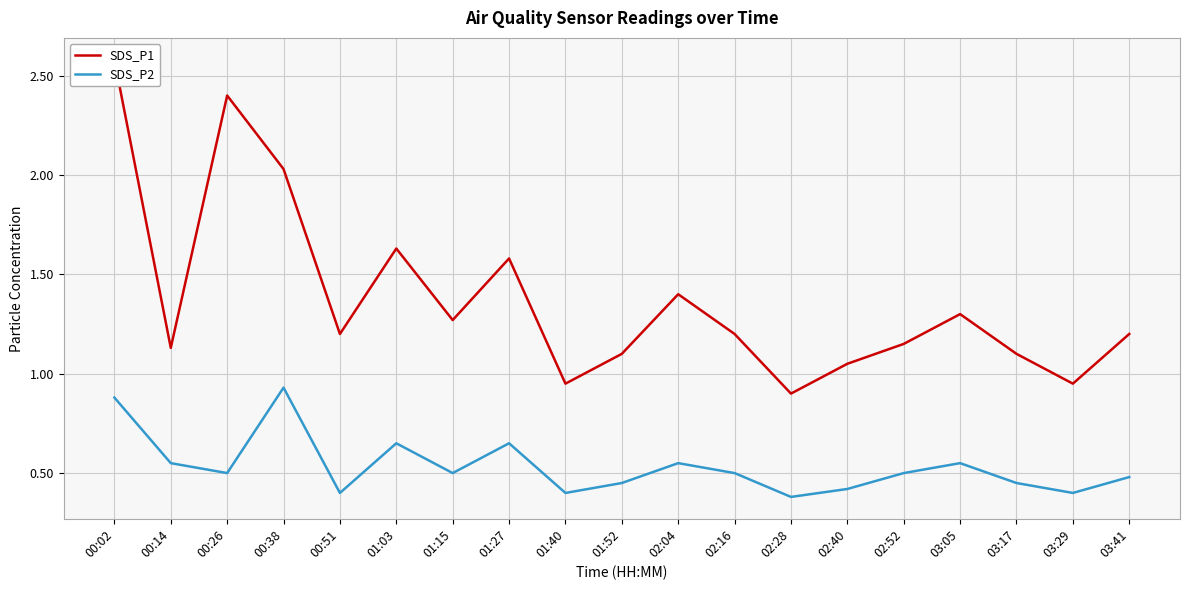

True or false: SDS_P1 and SDS_P2 cross at least once.

False